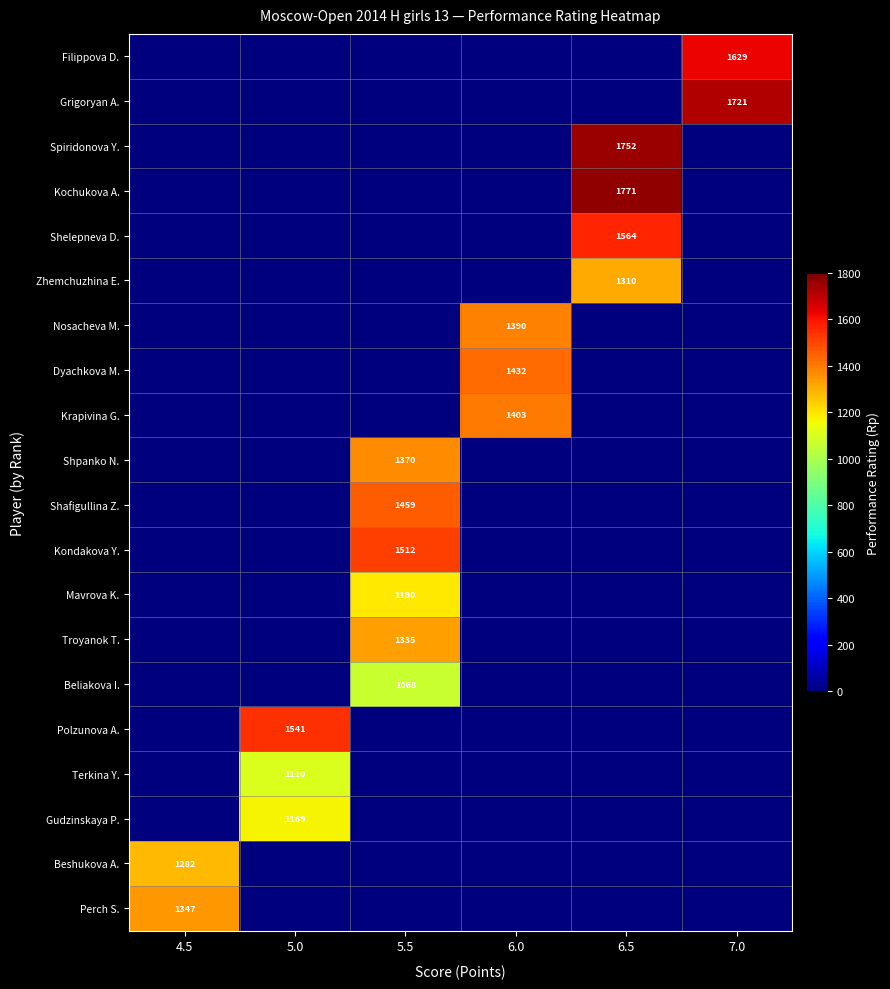

How many data points in Shpanko N. are above 0?

1